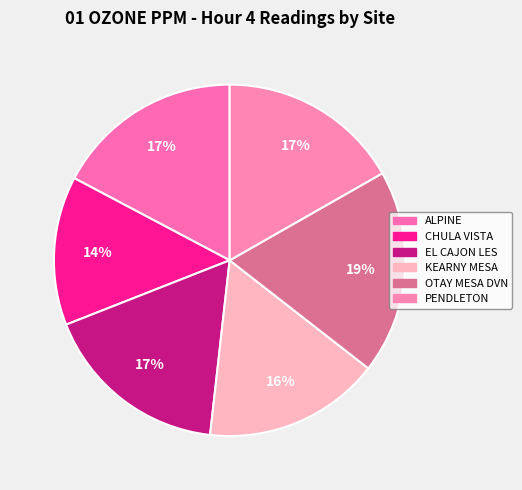

Does EL CAJON LES represent more than half of the total?

No